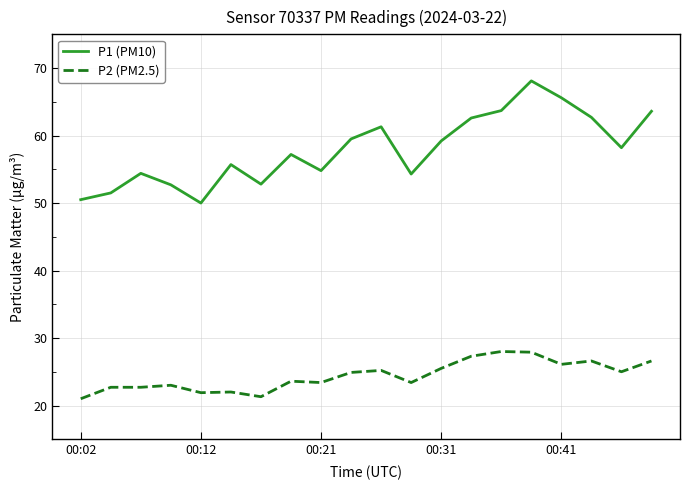

True or false: P2 (PM2.5) and P1 (PM10) intersect in this chart.

False